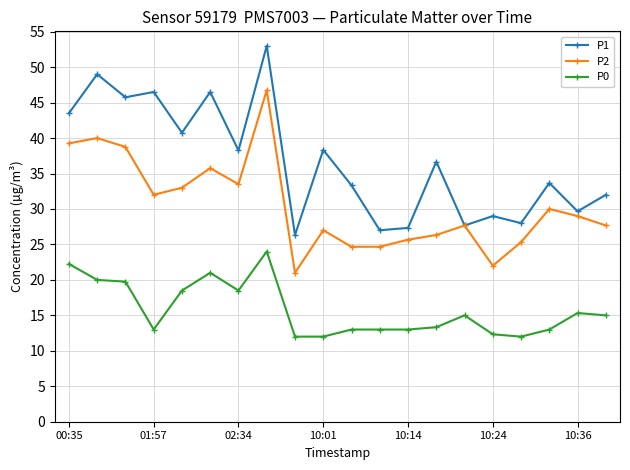

True or false: P0 and P1 cross at least once.

False